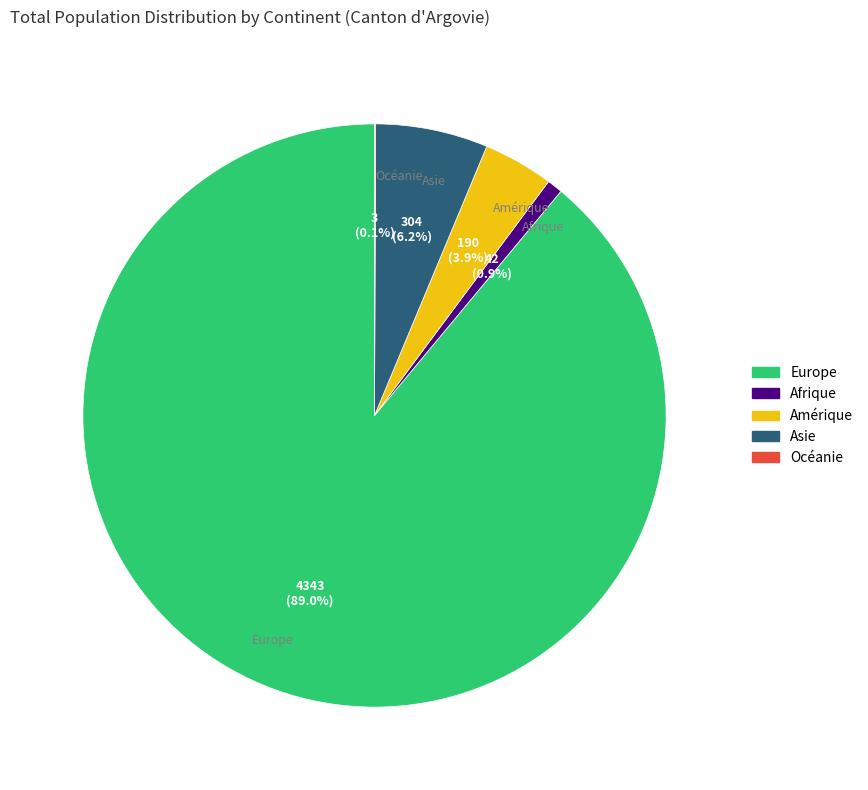

Does any single category account for the majority?

Yes